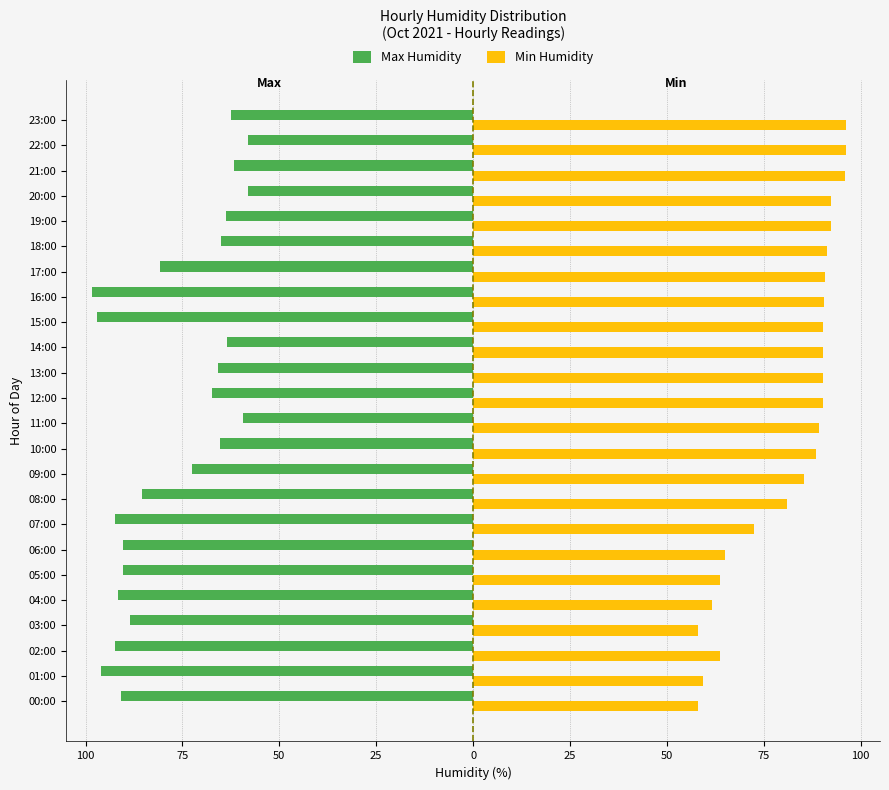

What are all the series names shown in the legend?

Max Humidity, Min Humidity